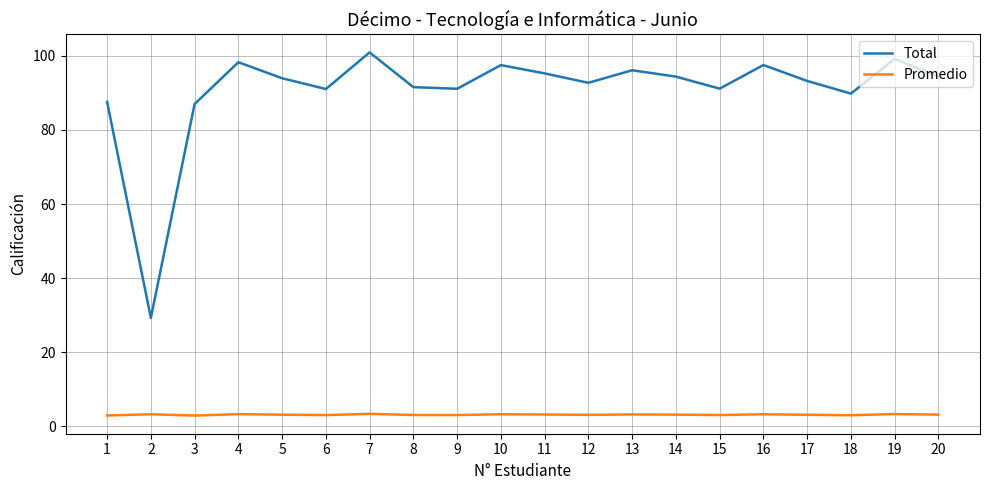

What is the difference between the maximum and minimum values in the Promedio series?

0.5